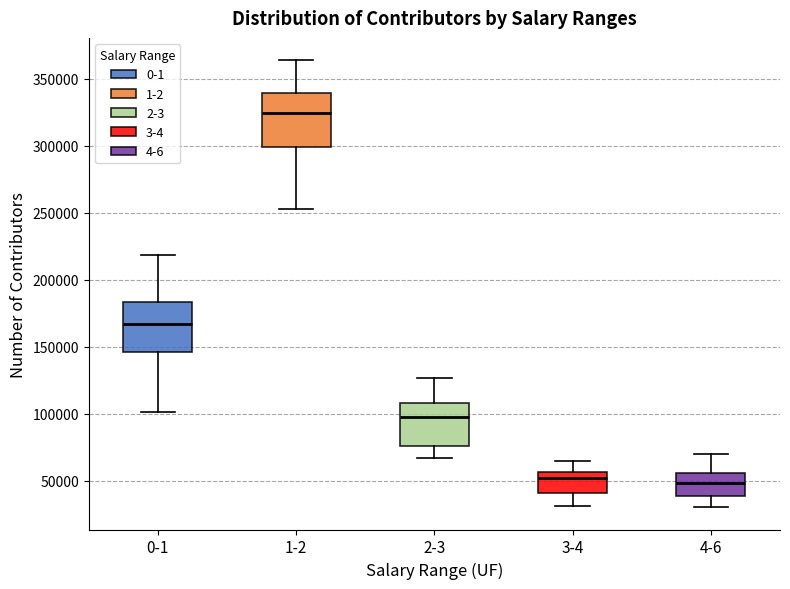

Reading left to right, read every box against the y-axis: the position of its median line, the range the box covers, and the ends of its whiskers. The values are not printed on the chart, so give them approximately, as read against the axis.

0-1: median 165000, box 145000 to 185000, whiskers 100000 to 220000
1-2: median 325000, box 300000 to 340000, whiskers 255000 to 365000
2-3: median 100000, box 75000 to 110000, whiskers 65000 to 125000
3-4: median 50000, box 40000 to 55000, whiskers 30000 to 65000
4-6: median 50000, box 40000 to 55000, whiskers 30000 to 70000